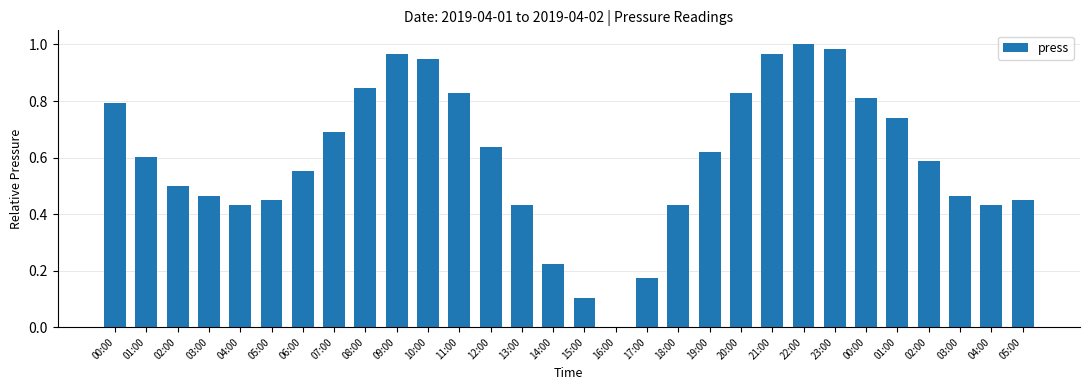

How many positive values are there?

29